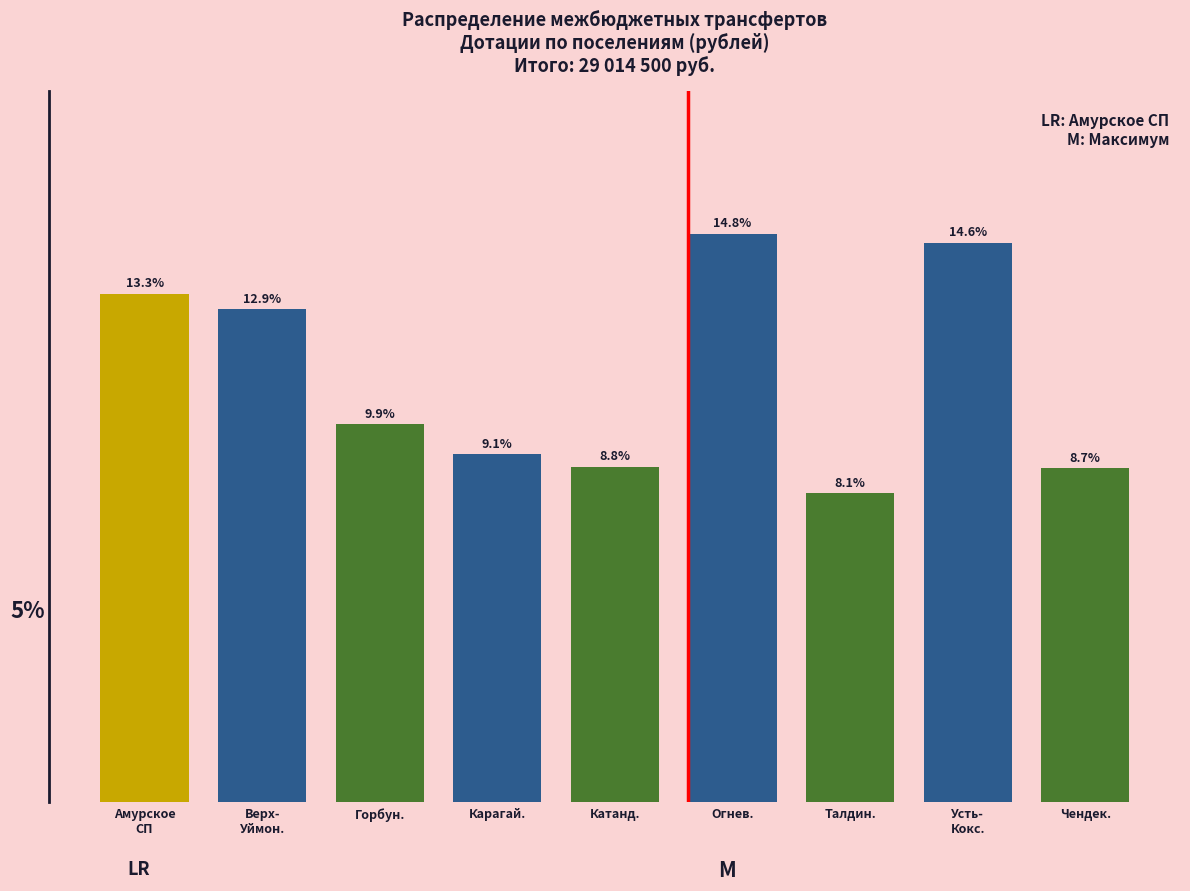

Where is the data nearest to the value 11?

Горбун.